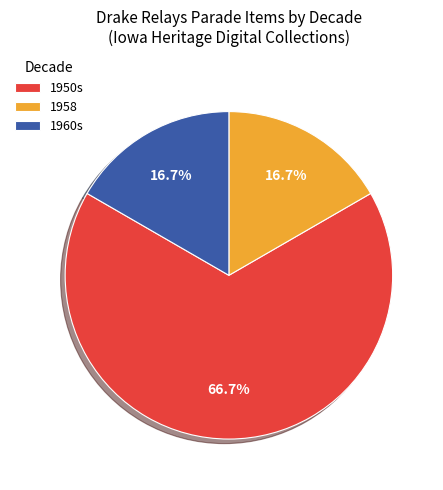

The 1958 slice represents 17% of the pie. True or false?

True